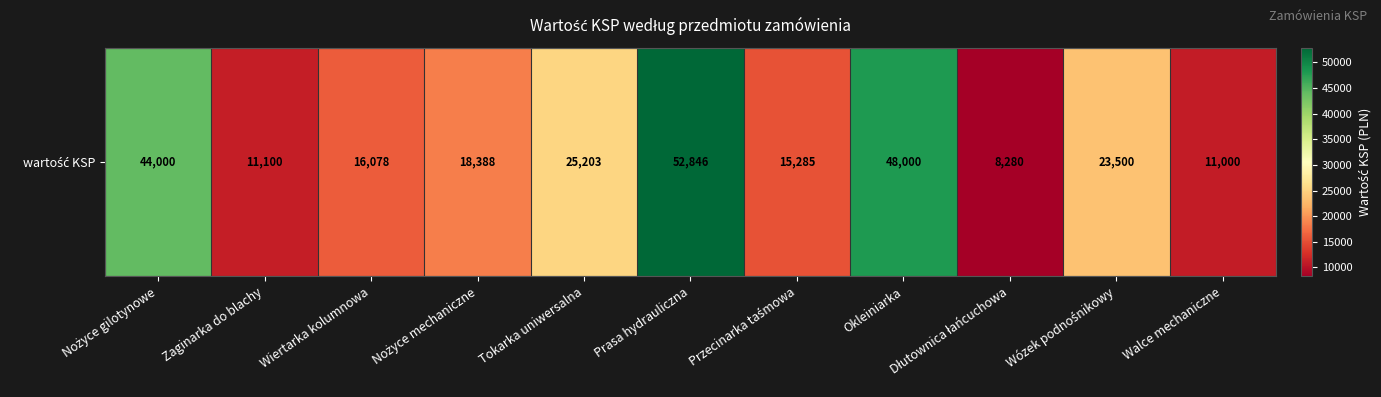

Reading left to right, what are all the values shown in this chart?

44000.0	11100.0	16078.0	18387.8	25203.2	52845.5	15284.5	48000.0	8279.7	23500.0	11000.0